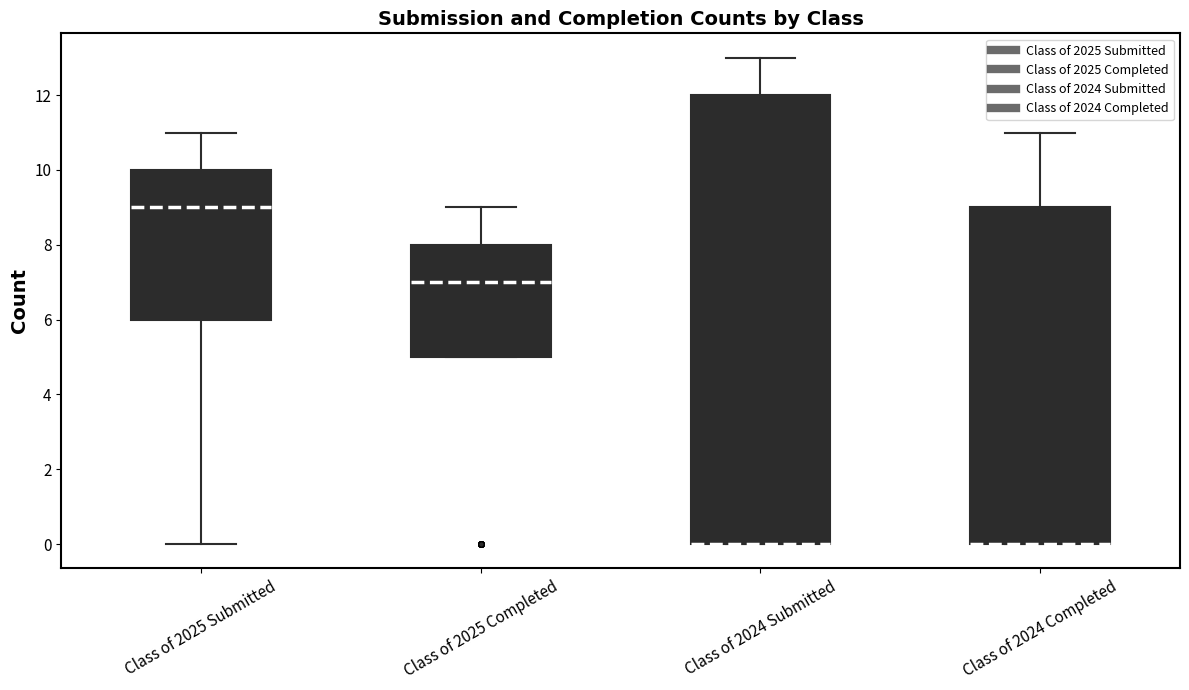

Comparing the boxes themselves (not the whiskers), which one is the tallest?

Class of 2024 Submitted